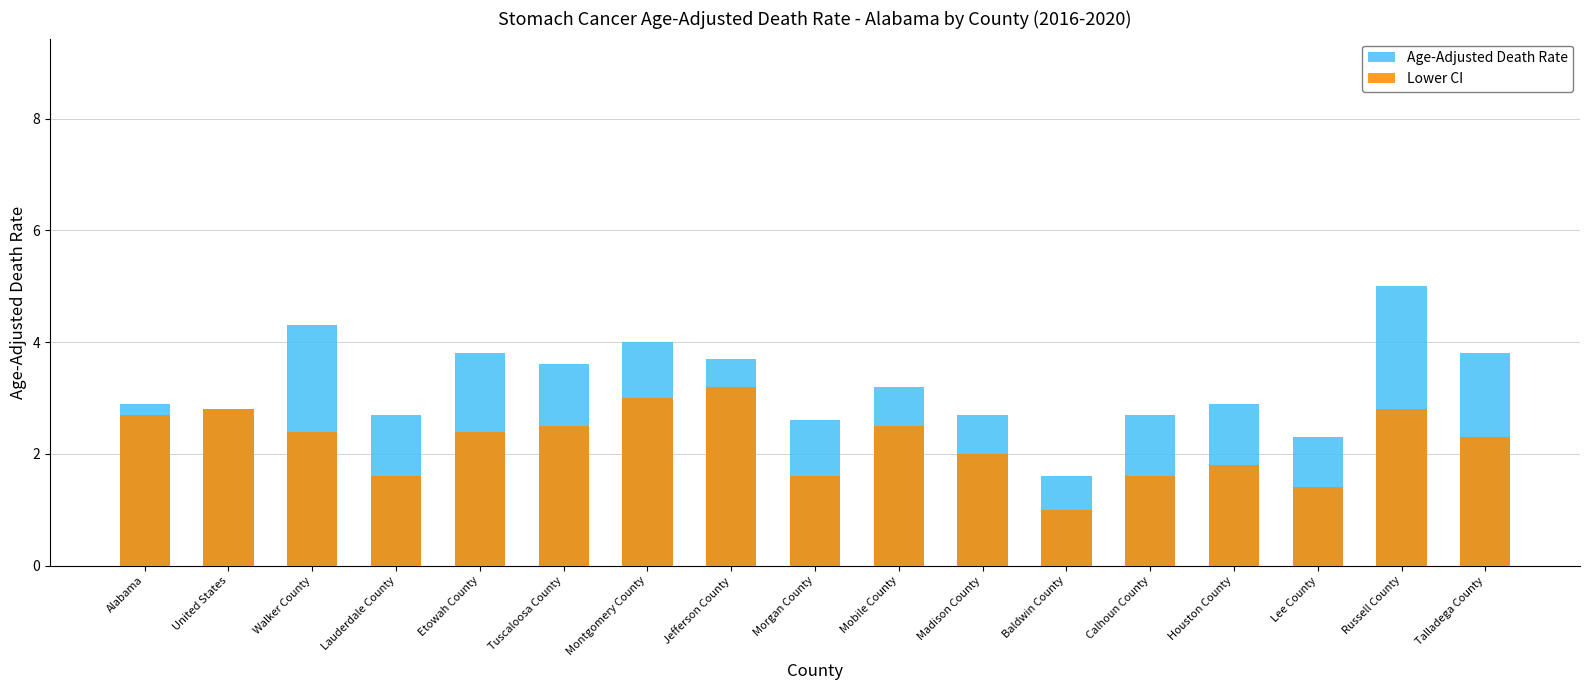

Which category has the lowest value across all series?

Baldwin County